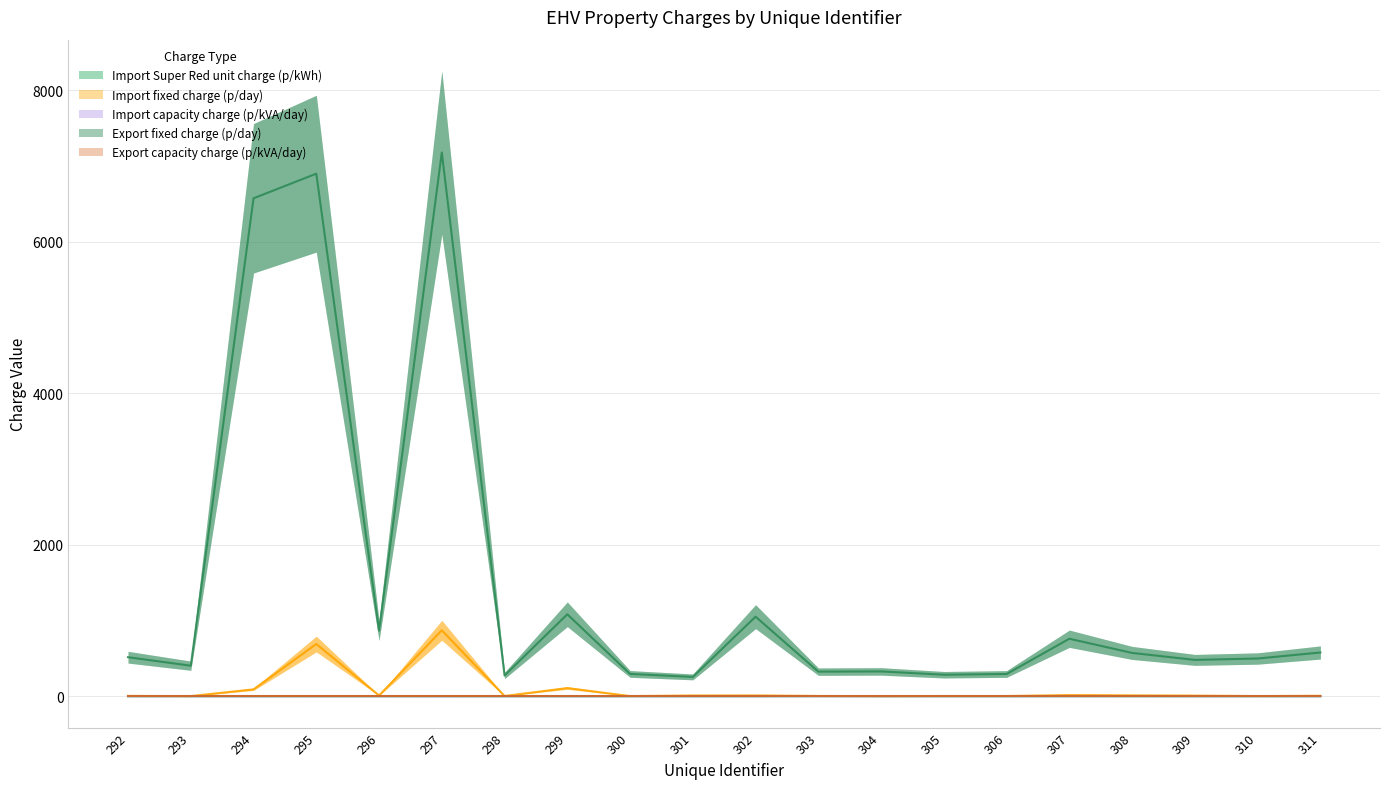

In Import fixed charge (p/day), how many points are higher than both neighbors (excluding endpoints)?

6